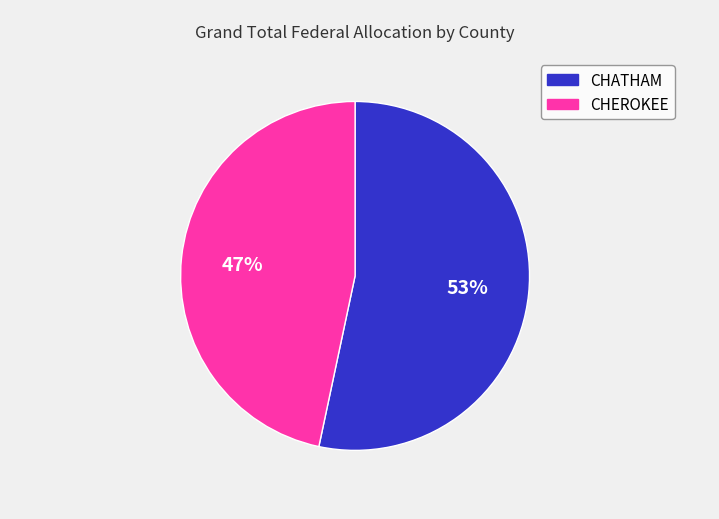

To the nearest percent, what portion does CHEROKEE represent?

47%